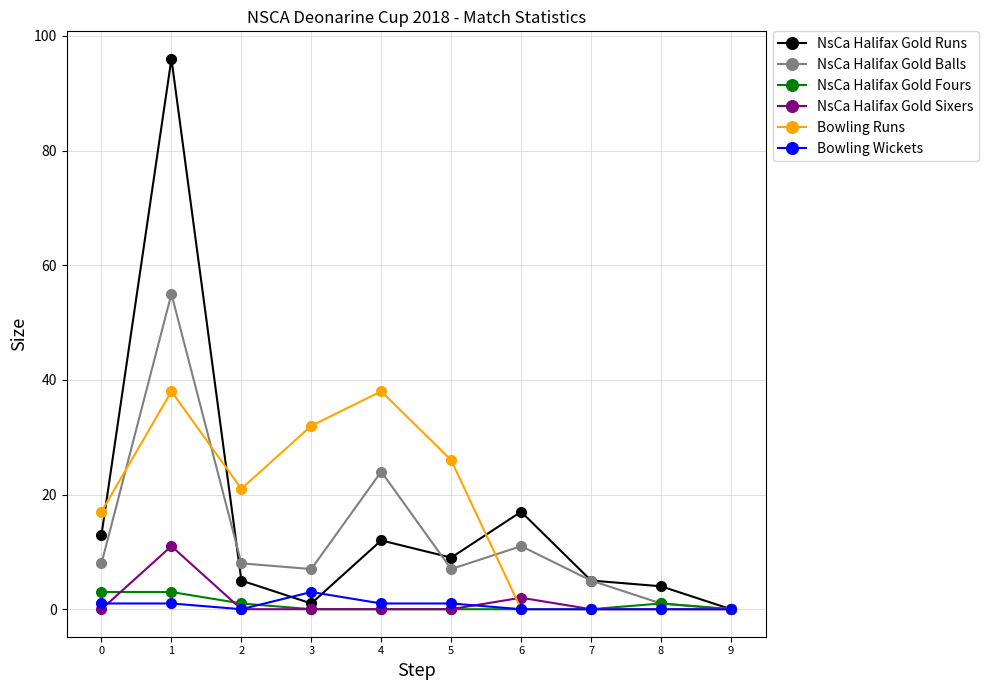

At how many categories does at least one series exceed 19?

5